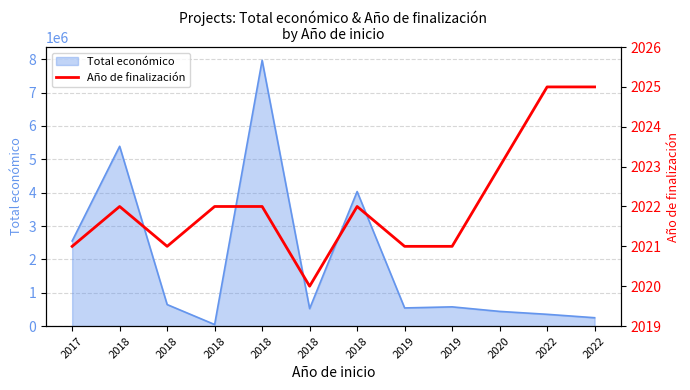

The chart shows a value of 1390 at 2018. True or false?

False